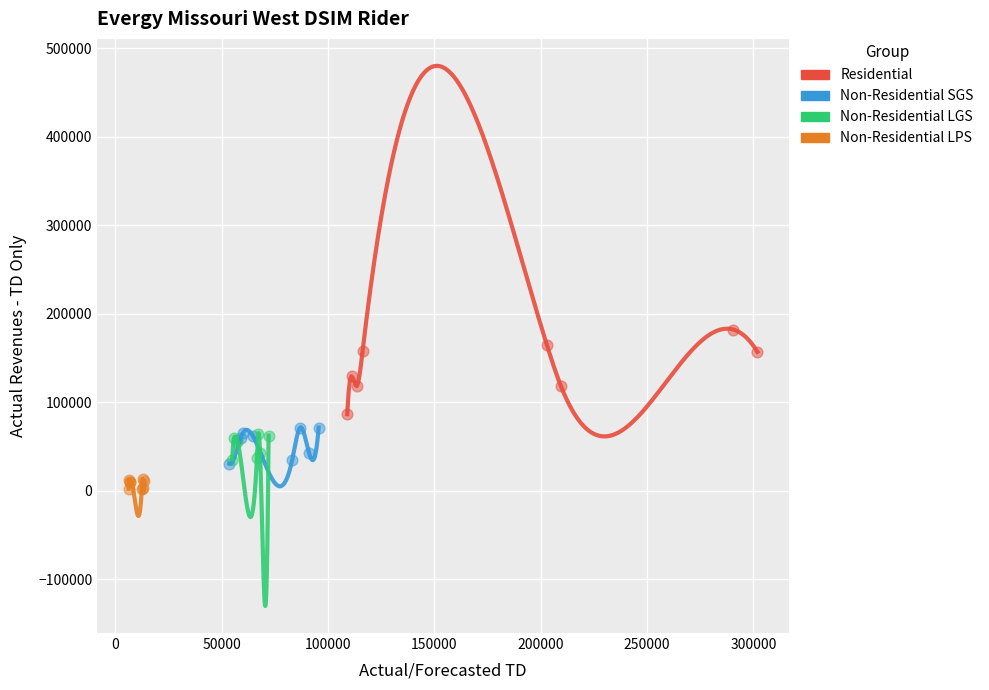

Which series has the widest spread of Y values?

Residential